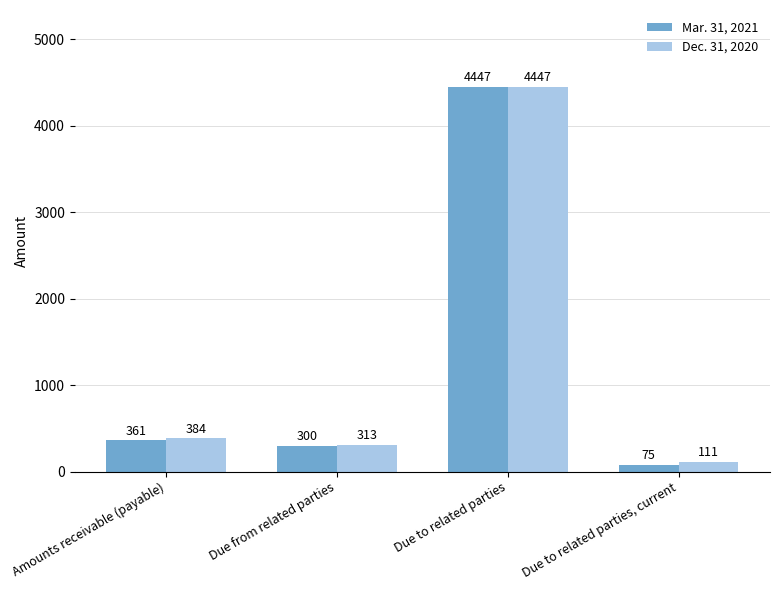

At Amounts receivable (payable), list the series in order from smallest to largest.

Mar. 31, 2021, Dec. 31, 2020